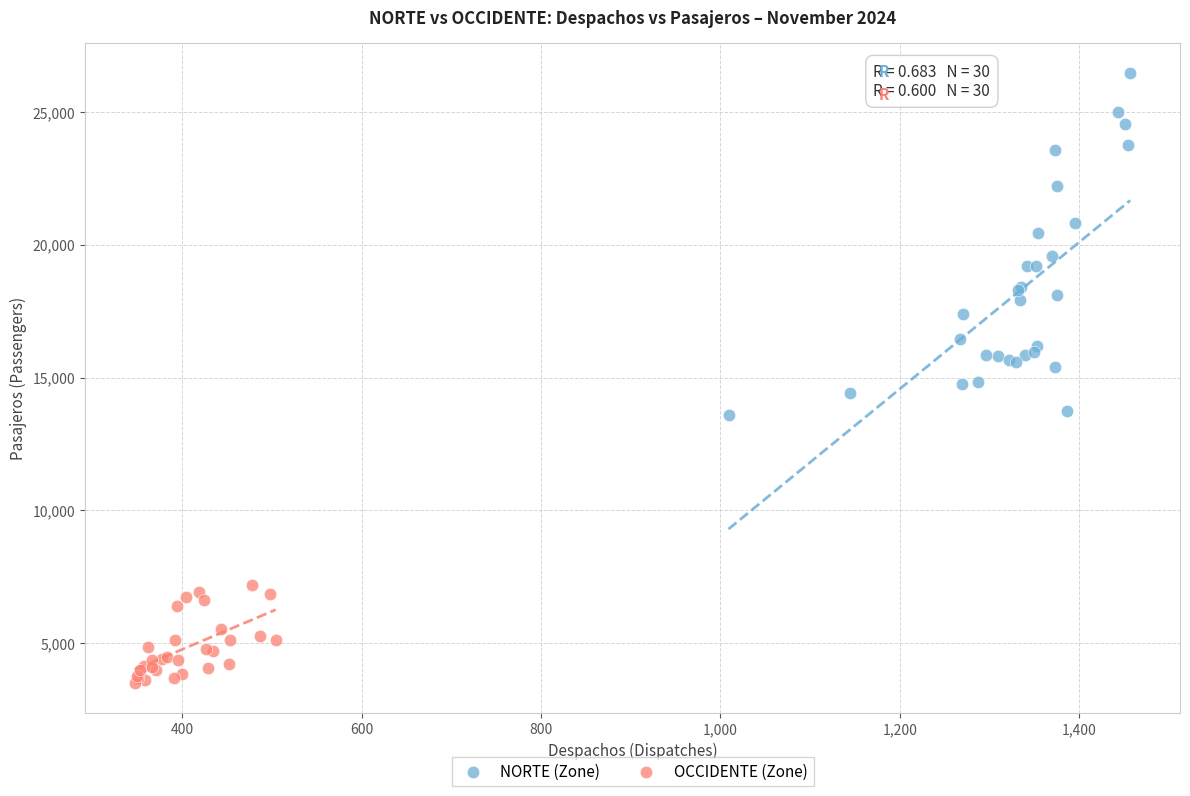

Which series reaches the maximum Y coordinate?

NORTE (Zone)